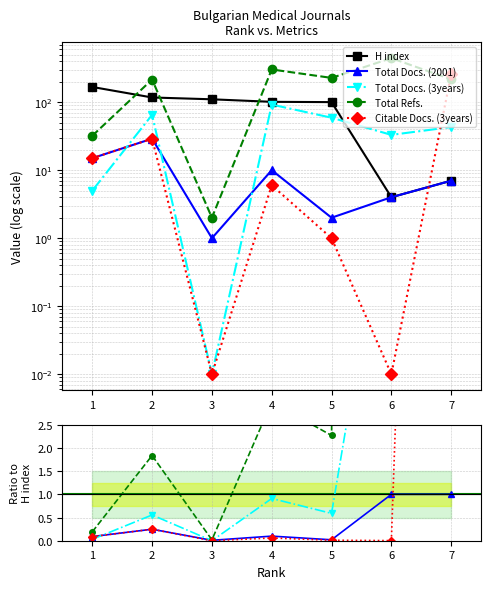

How many categories are shown in the chart?

7